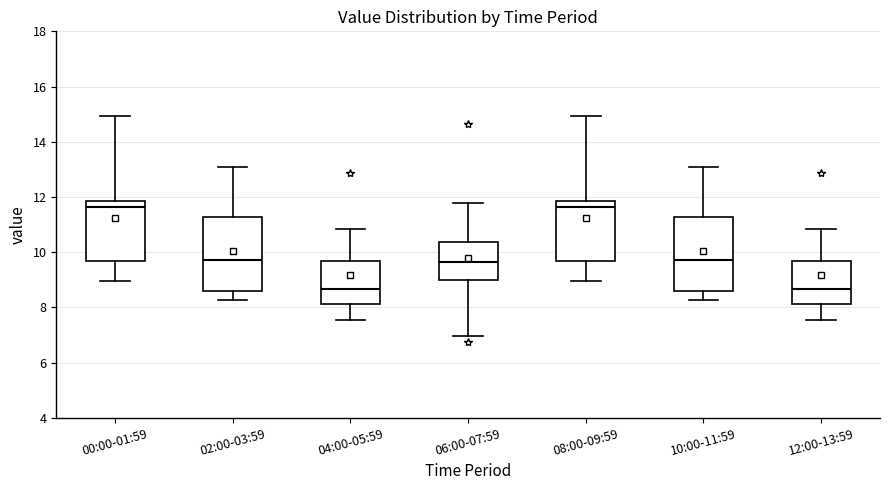

Reading left to right, read every box against the y-axis: the position of its median line, the range the box covers, and the ends of its whiskers. The values are not printed on the chart, so give them approximately, as read against the axis.

00:00-01:59: median 11.6, box 9.6 to 11.8, whiskers 9.0 to 15.0
02:00-03:59: median 9.8, box 8.6 to 11.2, whiskers 8.2 to 13.0
04:00-05:59: median 8.6, box 8.2 to 9.6, whiskers 7.6 to 10.8
06:00-07:59: median 9.6, box 9.0 to 10.4, whiskers 7.0 to 11.8
08:00-09:59: median 11.6, box 9.6 to 11.8, whiskers 9.0 to 15.0
10:00-11:59: median 9.8, box 8.6 to 11.2, whiskers 8.2 to 13.0
12:00-13:59: median 8.6, box 8.2 to 9.6, whiskers 7.6 to 10.8